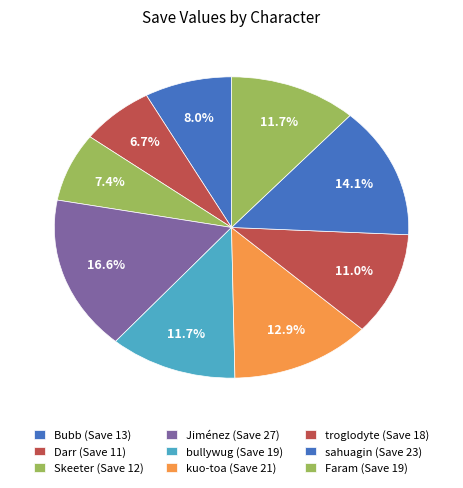

To the nearest percent, what is the combined percentage of Faram and Skeeter?

19%